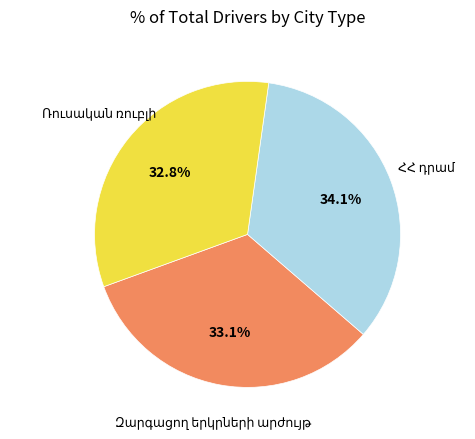

How many segments does this pie chart have?

3